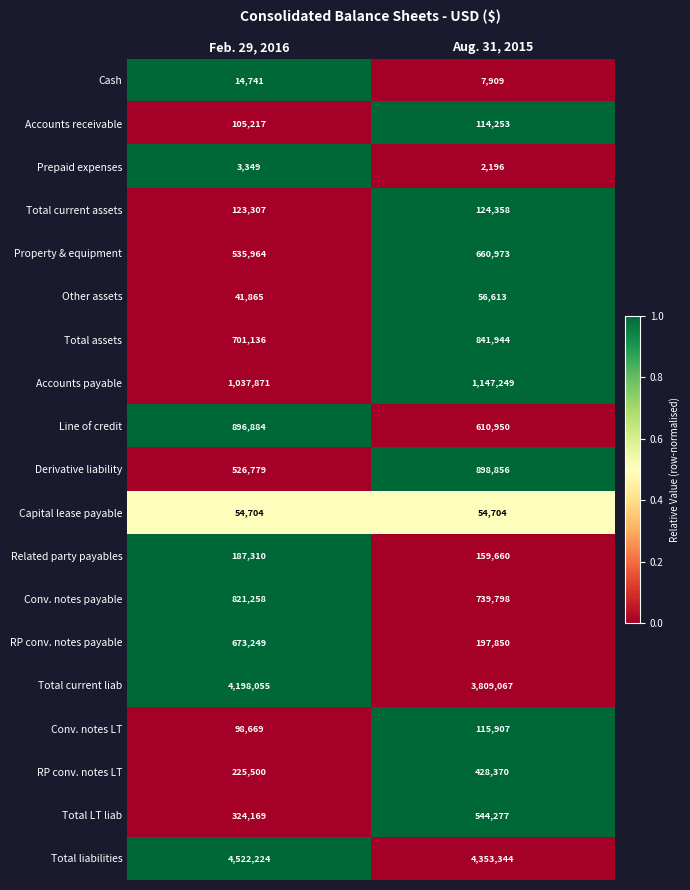

Which series changed the most between Feb. 29, 2016 and Aug. 31, 2015?

RP conv. notes payable